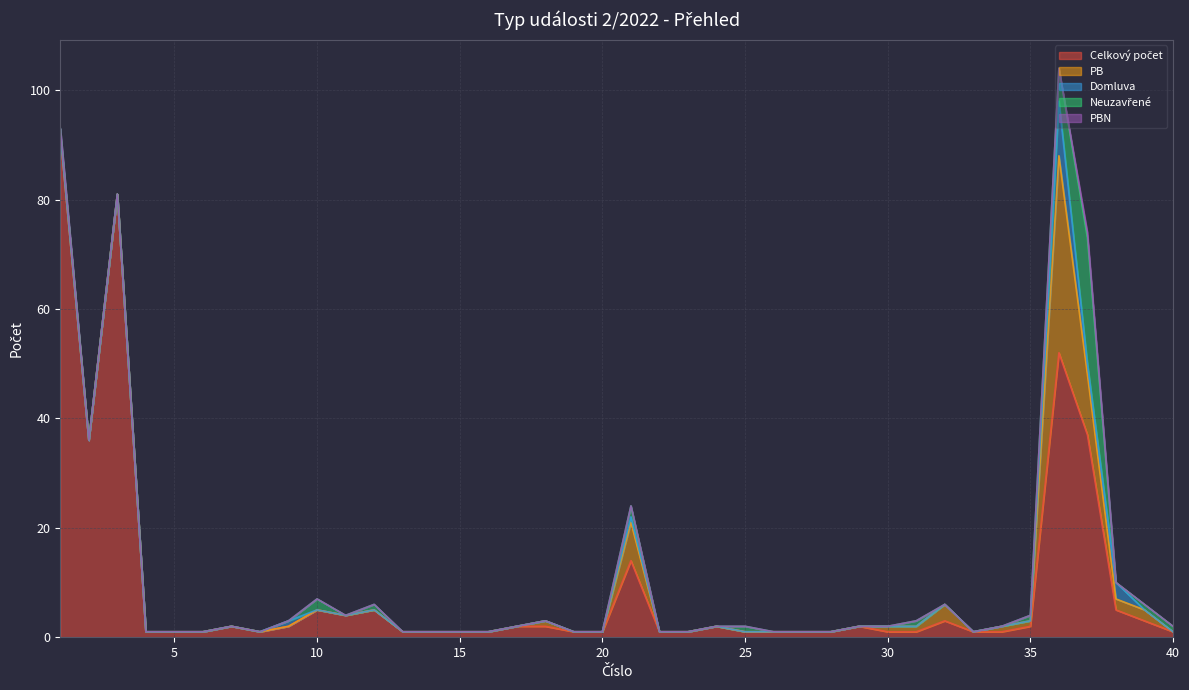

Reading right to left, transcribe all the data shown in this chart.

Celkový počet: 1	3	5	37	52	2	1	1	3	1	1	2	1	1	1	1	2	1	1	14	1	1	2	2	1	1	1	1	5	4	5	2	1	2	1	1	1	81	36	92
PB: 0	2	2	11	36	1	1	0	3	1	1	0	0	0	0	0	0	0	0	7	0	0	1	0	0	0	0	0	0	0	0	0	0	0	0	0	0	0	0	0
Domluva: 0	0	3	2	10	0	0	0	0	0	0	0	0	0	0	0	0	0	0	1	0	0	0	0	0	0	0	0	0	0	0	1	0	0	0	0	0	0	0	0
Neuzavřené: 1	1	0	23	6	1	0	0	0	1	0	0	0	0	0	1	0	0	0	2	0	0	0	0	0	0	0	0	1	0	2	0	0	0	0	0	0	0	0	1
PBN: 0	0	0	1	0	0	0	0	0	0	0	0	0	0	0	0	0	0	0	0	0	0	0	0	0	0	0	0	0	0	0	0	0	0	0	0	0	0	0	0